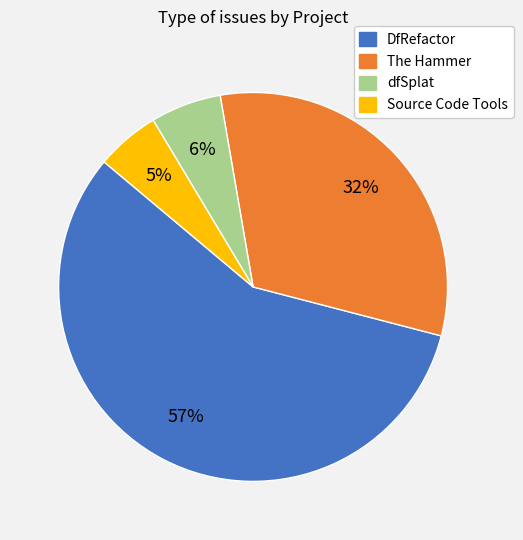

The Source Code Tools slice represents 5% of the pie. True or false?

True